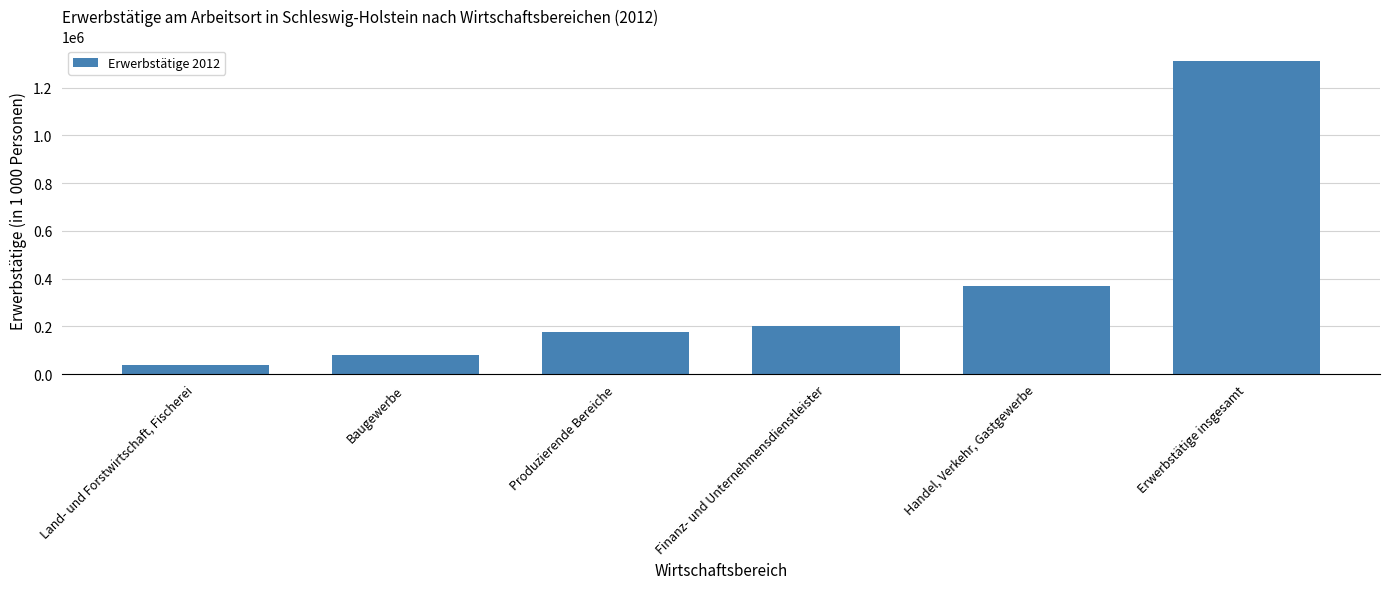

The chart shows a value of 367389 at Erwerbstätige insgesamt. True or false?

False